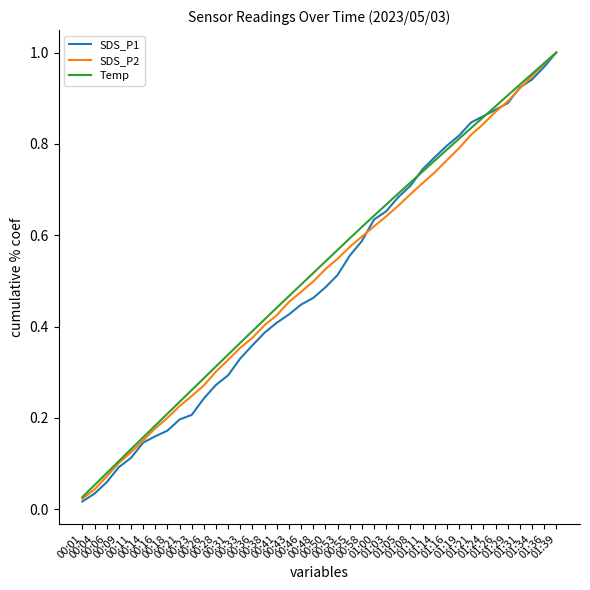

Which series has the widest spread of values?

SDS_P1